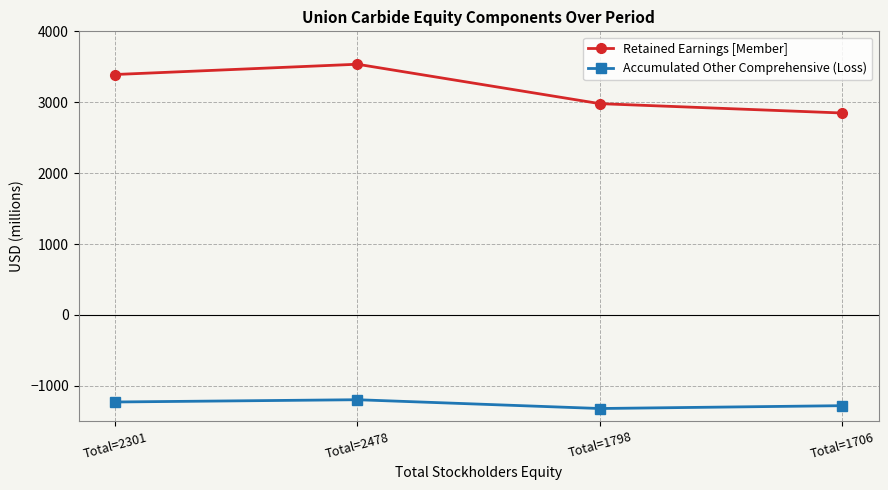

How many lines are shown in the chart?

2